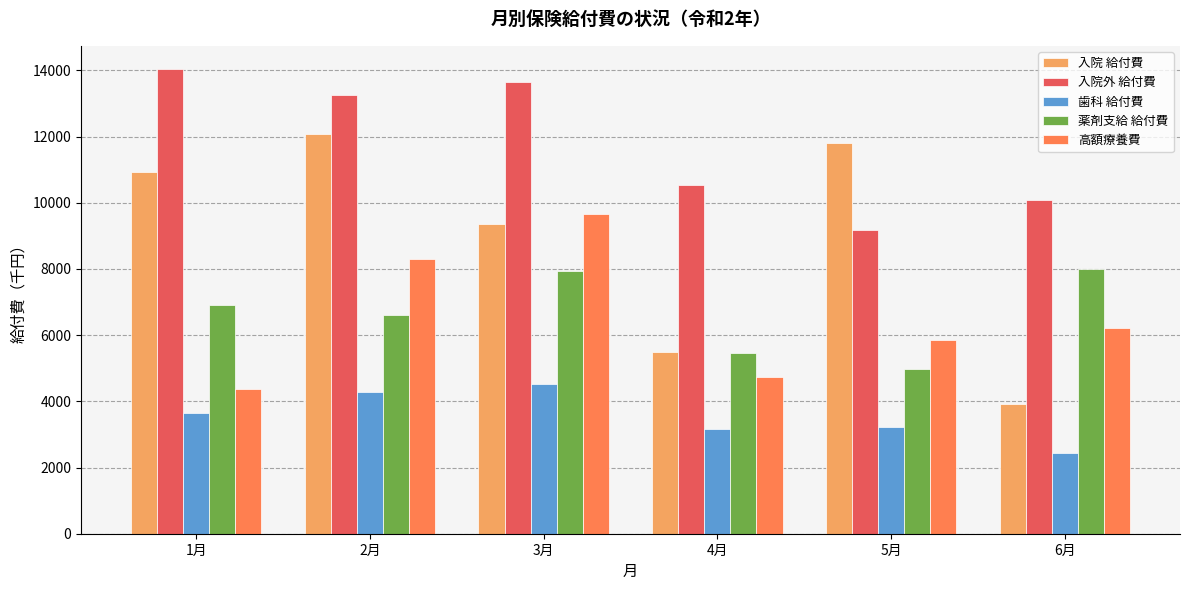

Is it true that 歯科 給付費 equals 2444.9 at 6月?

True